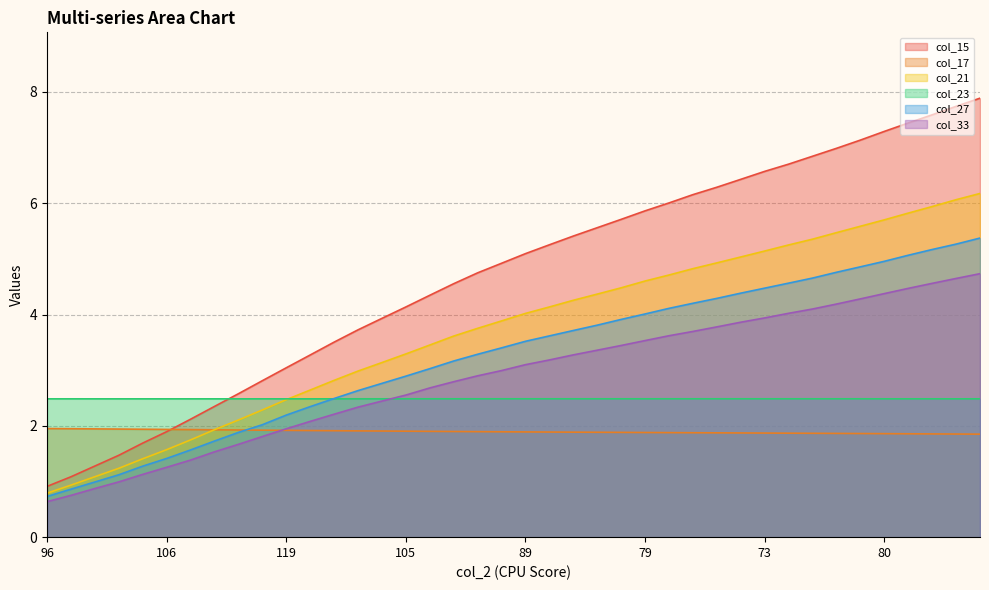

True or false: col_23 and col_27 intersect in this chart.

True